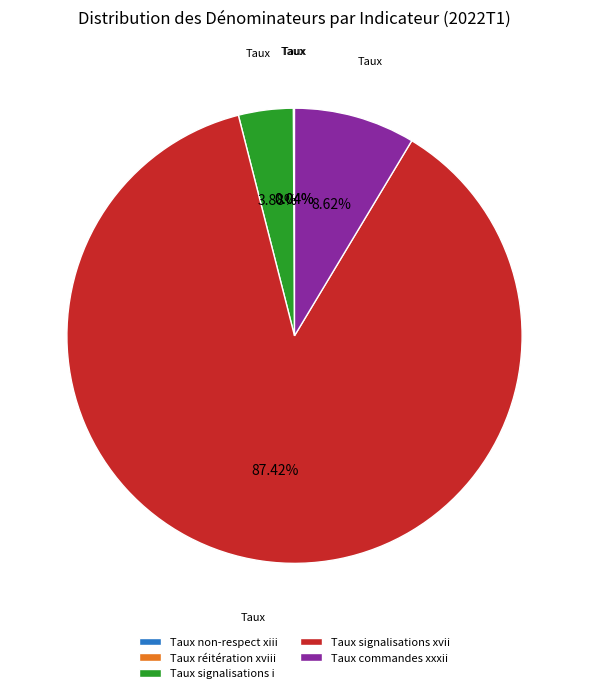

What is the largest slice in the pie chart?

Taux signalisations xvii